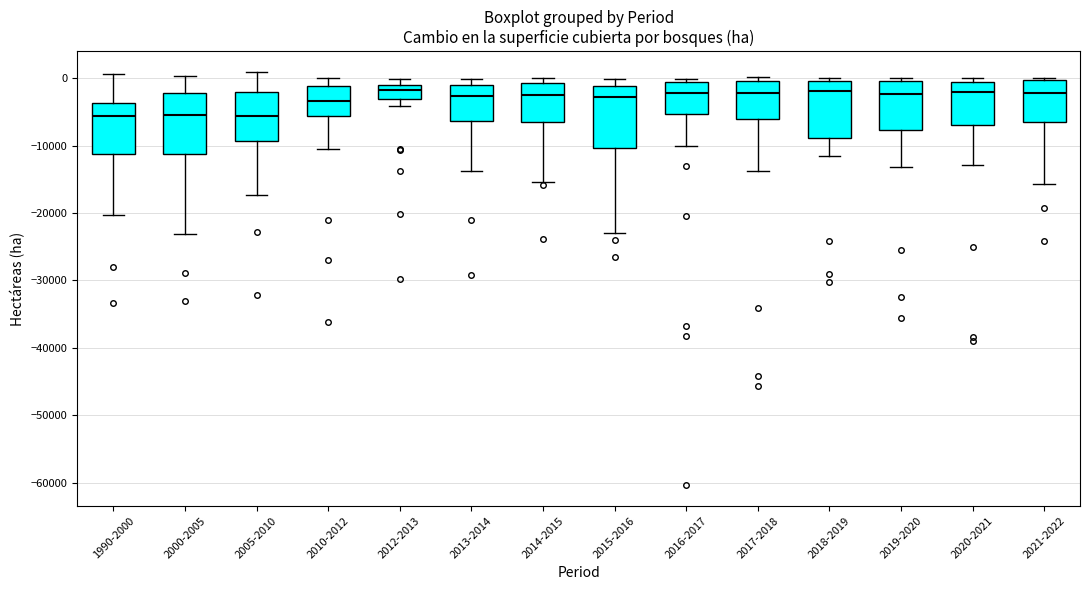

Where does the lower whisker of the box for 2016-2017 end on the y-axis? The values are not printed on the chart, so give them approximately, as read against the axis.

-10000